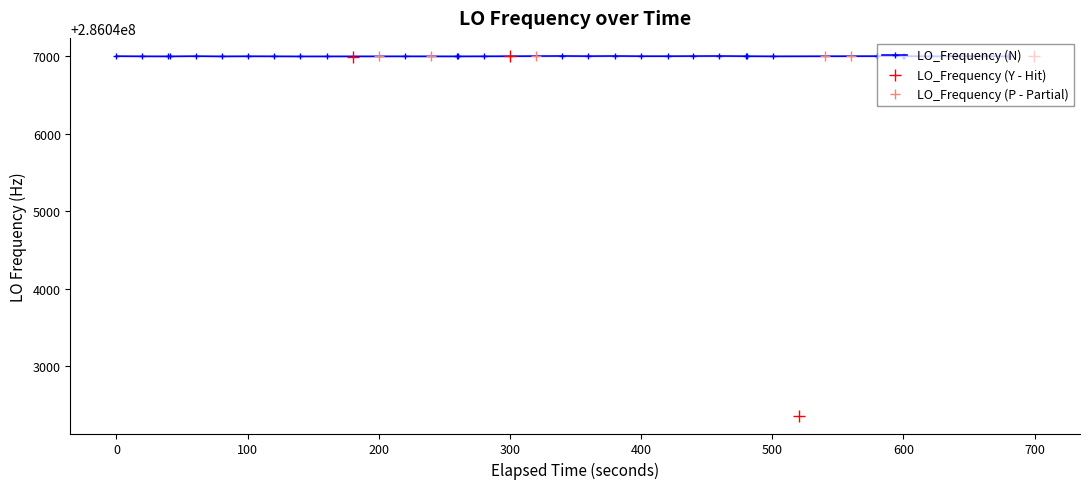

Is this an area chart (filled region under the line)?

No